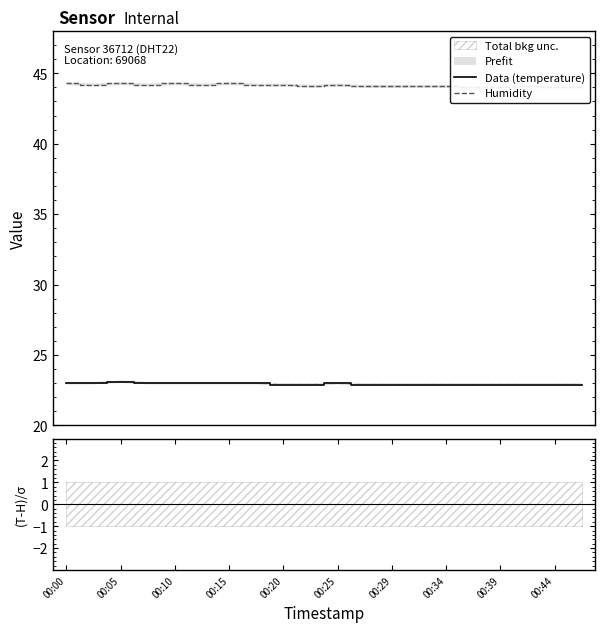

Which label corresponds to the largest value in the chart?

00:00